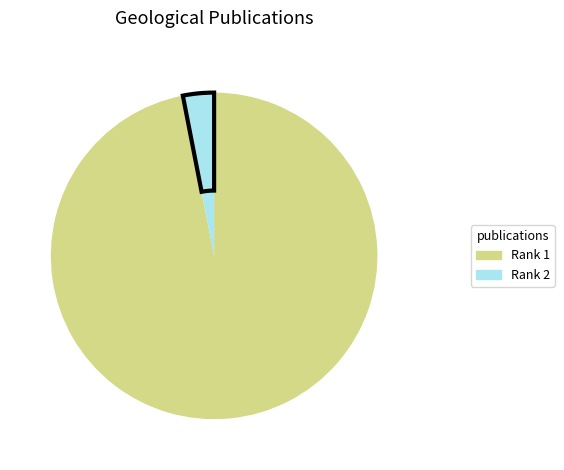

Does any single category account for the majority?

Yes